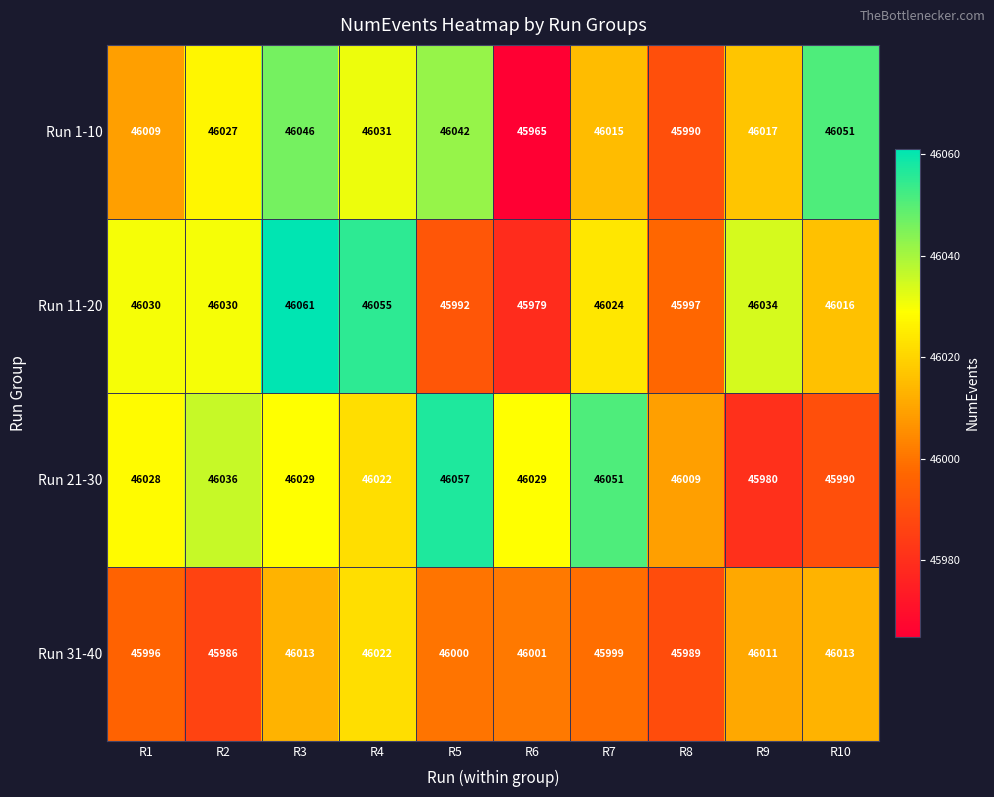

What is the sum of the Run 21-30 values at R4 and R8?

92031